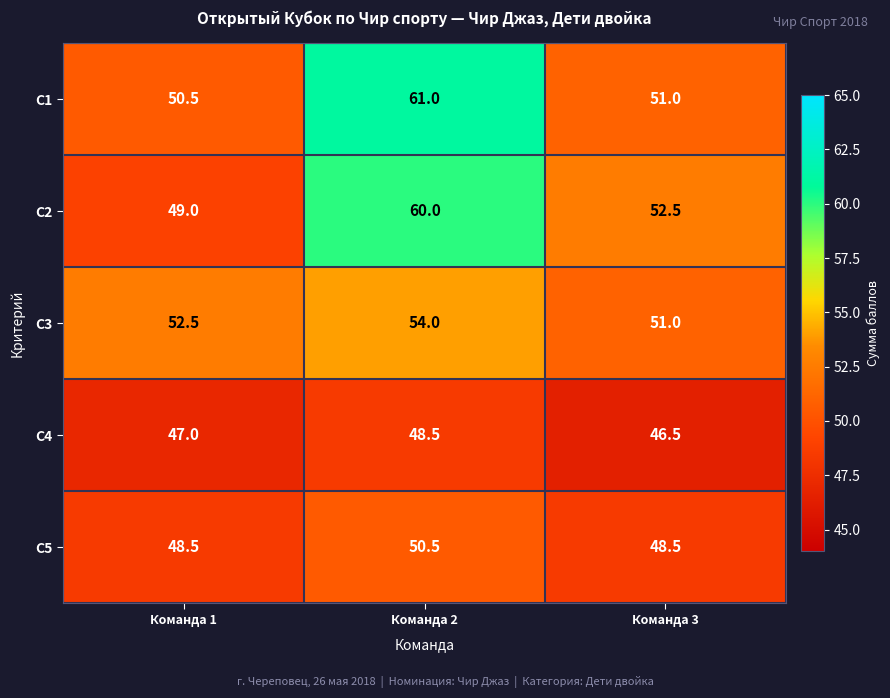

True or false: С1 has a value of 17.0 at Команда 3.

False